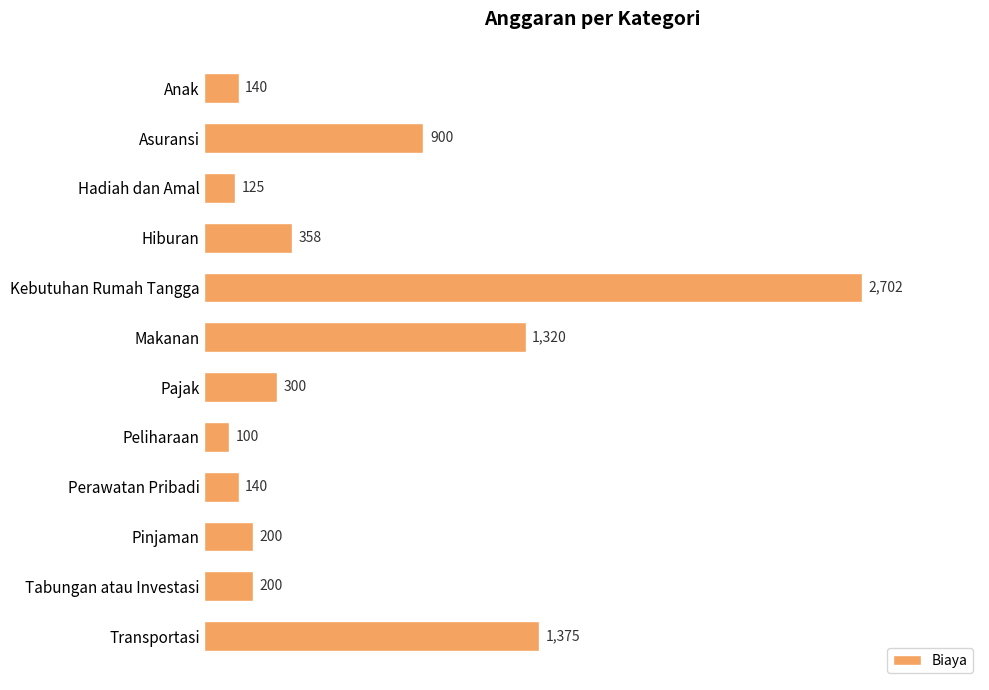

Is it true that the value at Hadiah dan Amal is 125?

True